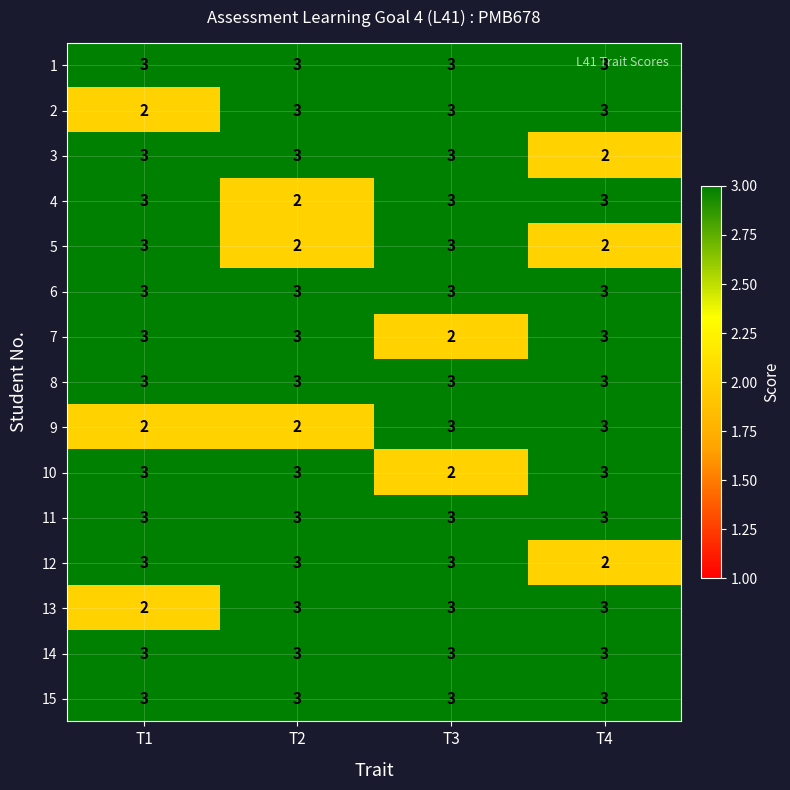

How many series are shown in this chart?

15